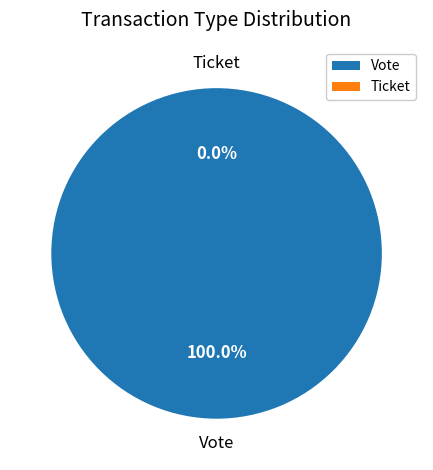

To the nearest percent, what is the average slice percentage?

50%